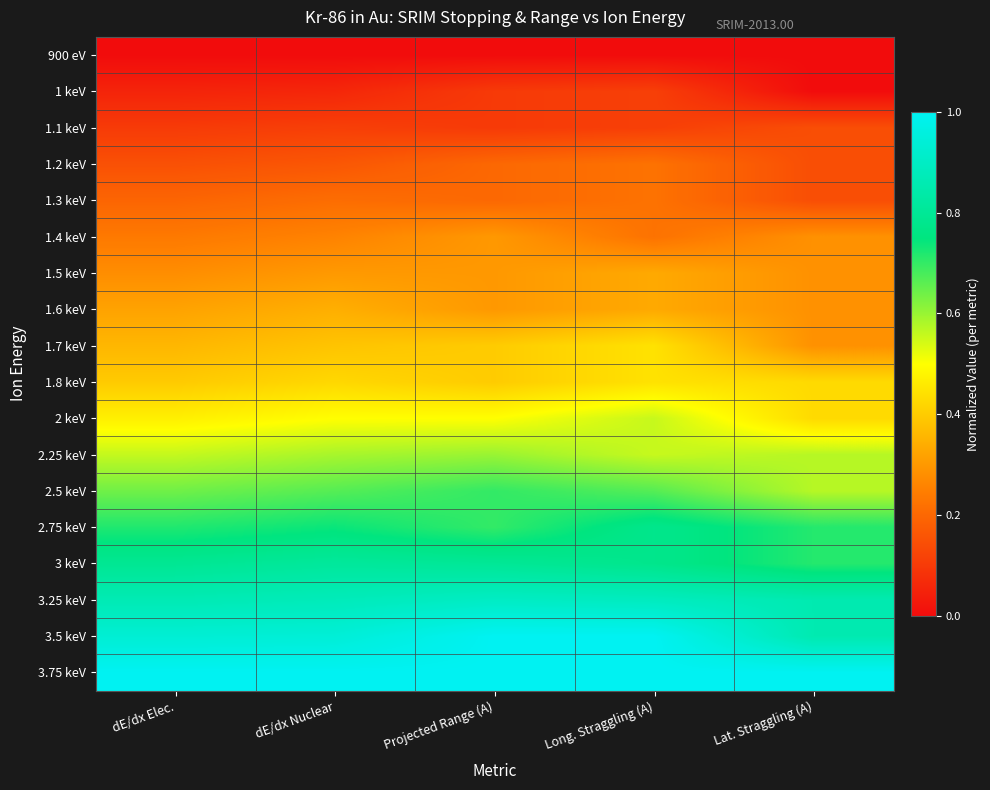

How many series are shown in this chart?

18